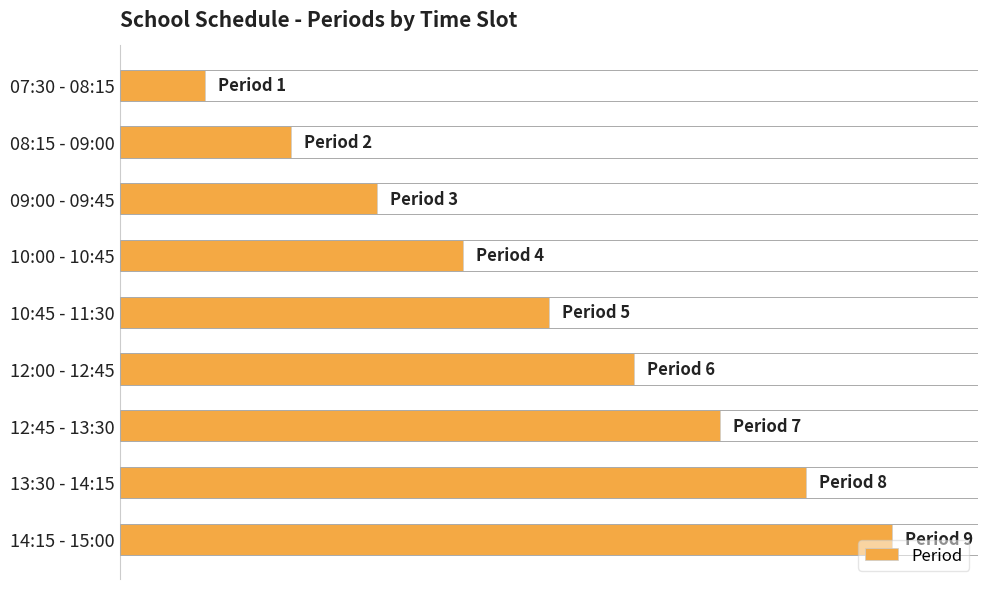

Are the bars horizontal?

Yes